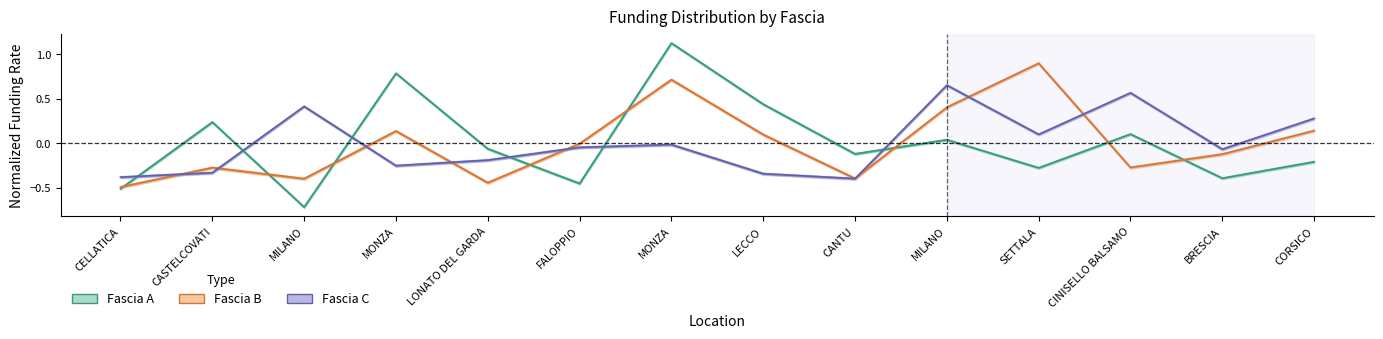

What is the label of the 13th point from the right?

CASTELCOVATI